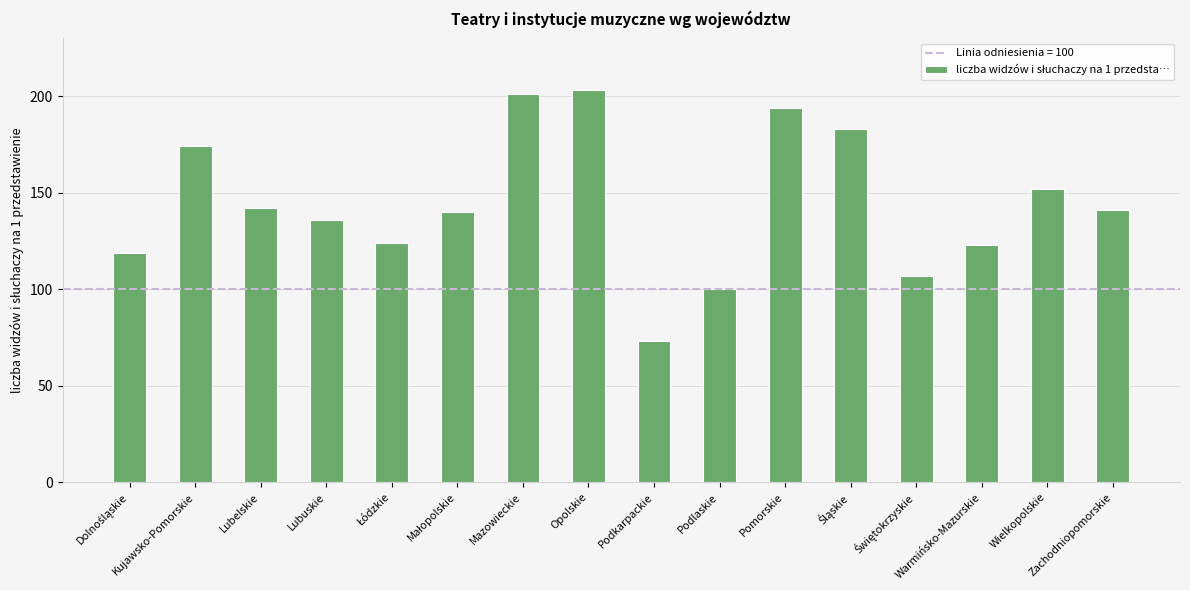

What is the greatest value displayed?

203